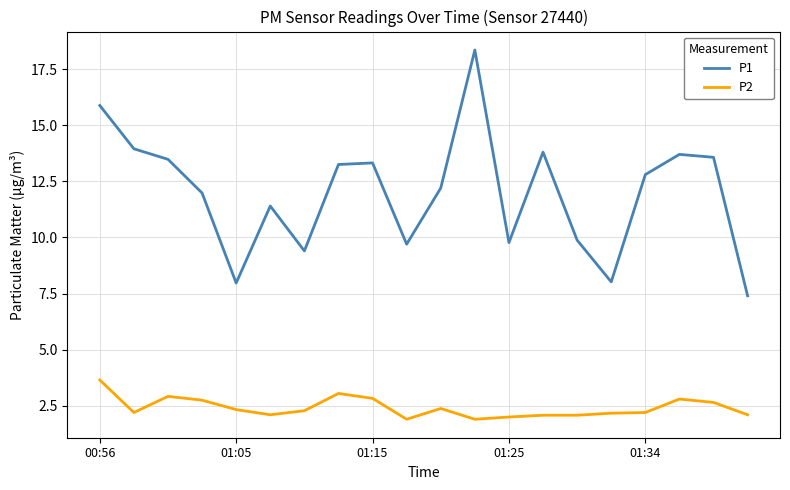

Rank the series by their maximum value, from highest to lowest.

P1, P2